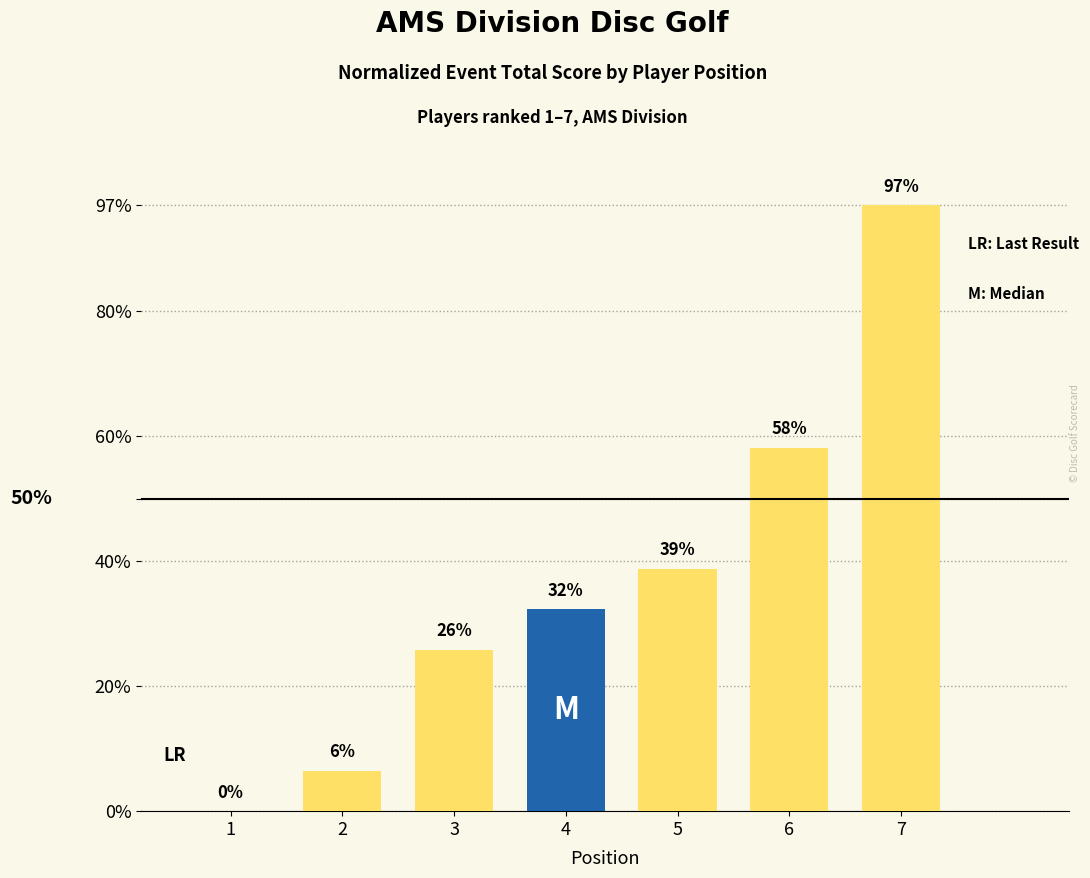

Which label corresponds to the largest value in the chart?

7